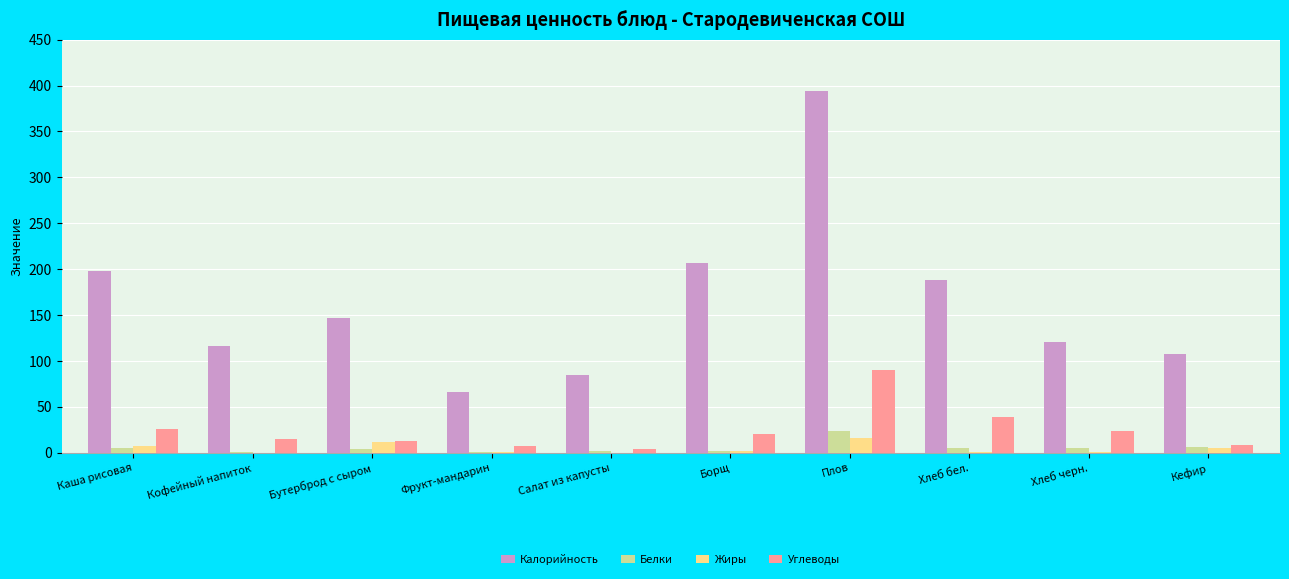

Which series has the widest spread of values?

Калорийность